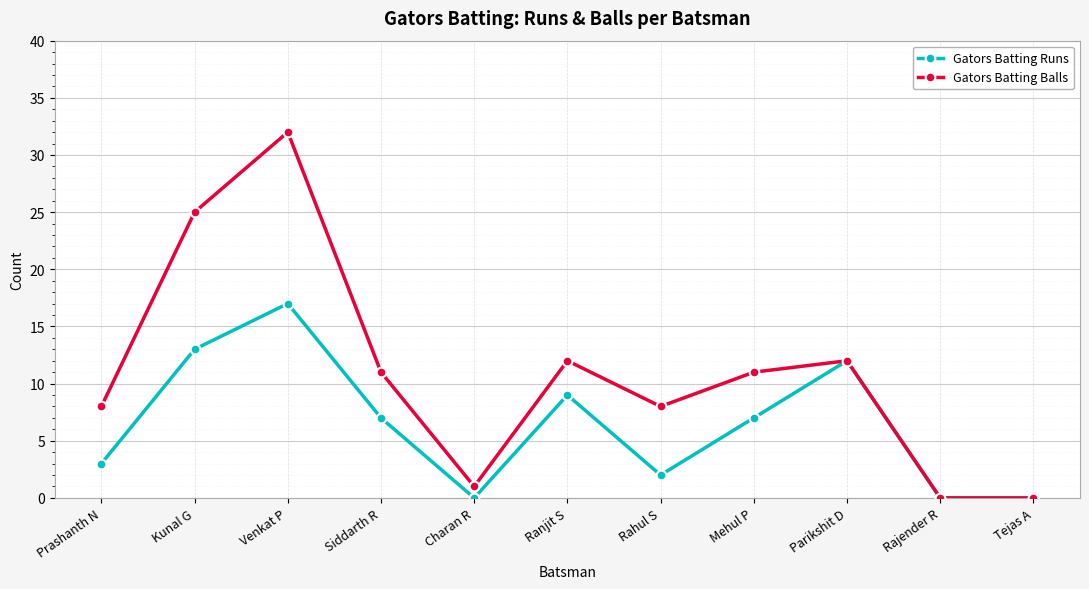

Is it true that Gators Batting Runs equals 20 at Parikshit D?

False